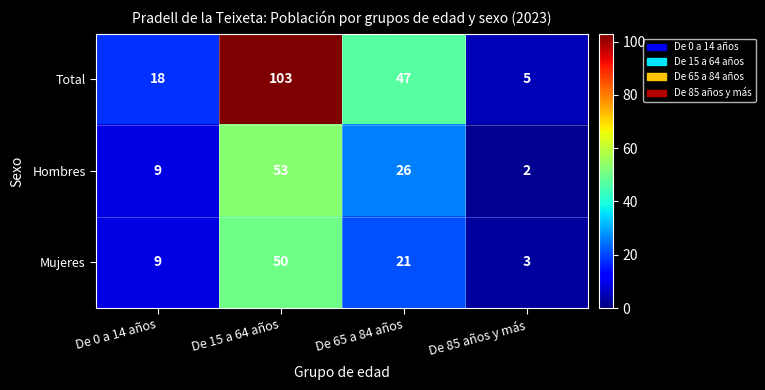

Count the number of data series in this chart.

3